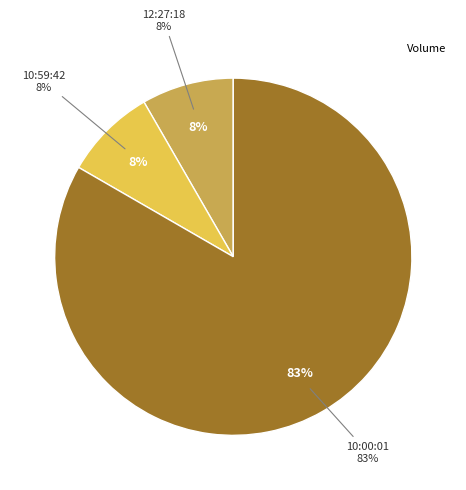

How many slices are in this pie chart?

3